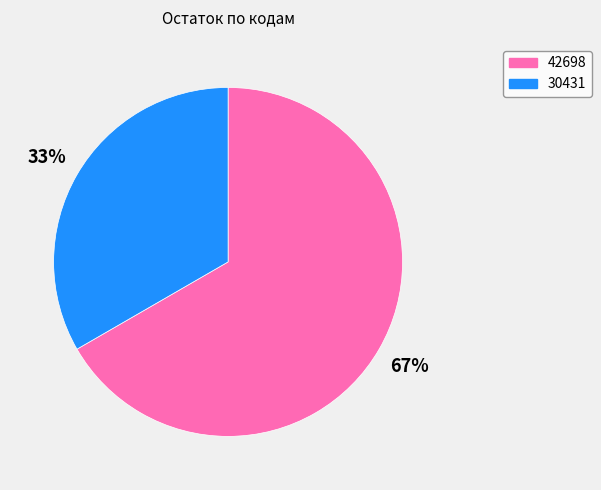

Between 30431 and 42698, which is larger?

42698